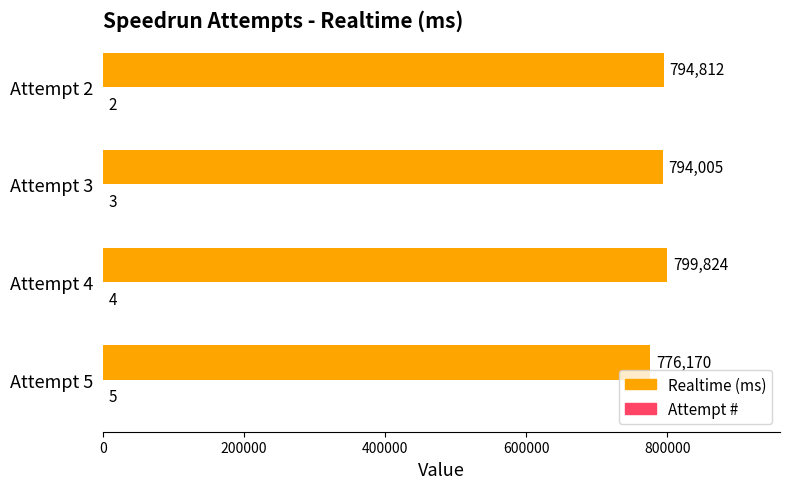

Is it true that Realtime (ms) equals 205253 at Attempt 5?

False